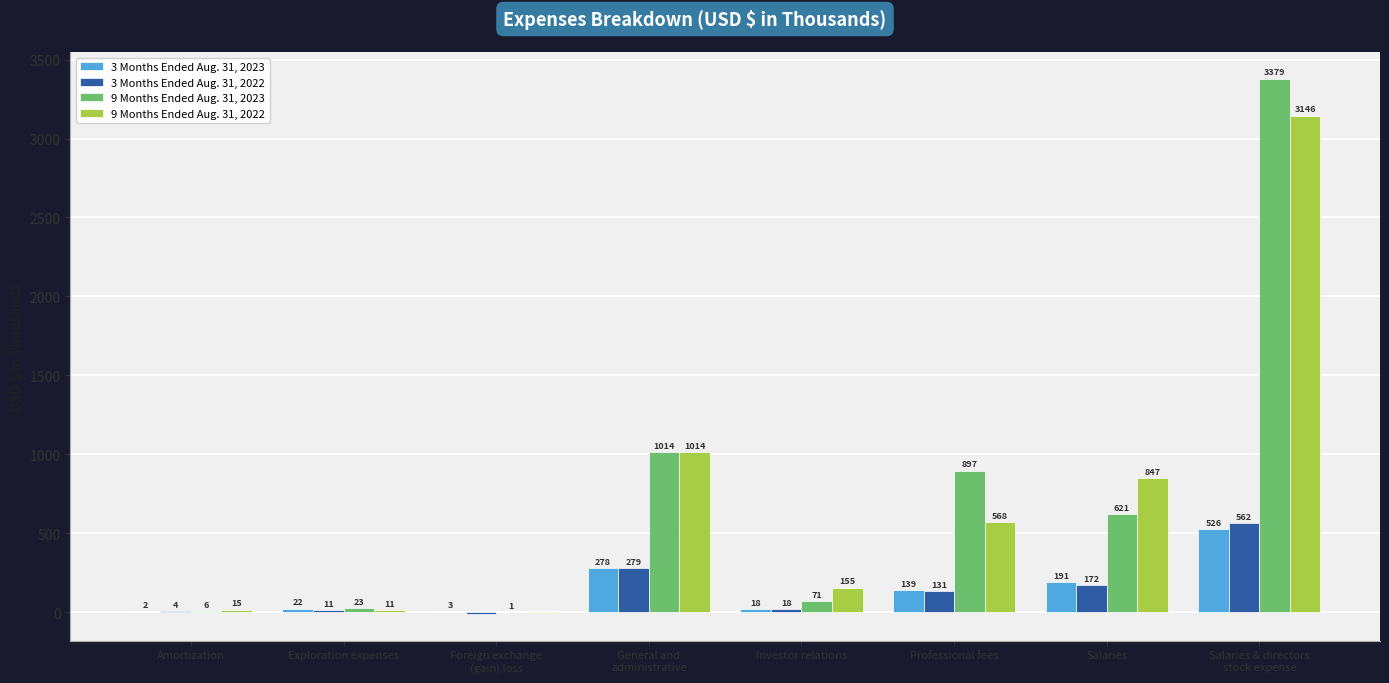

The 9 Months Ended Aug. 31, 2022 series shows 1014 at General and
administrative. True or false?

True